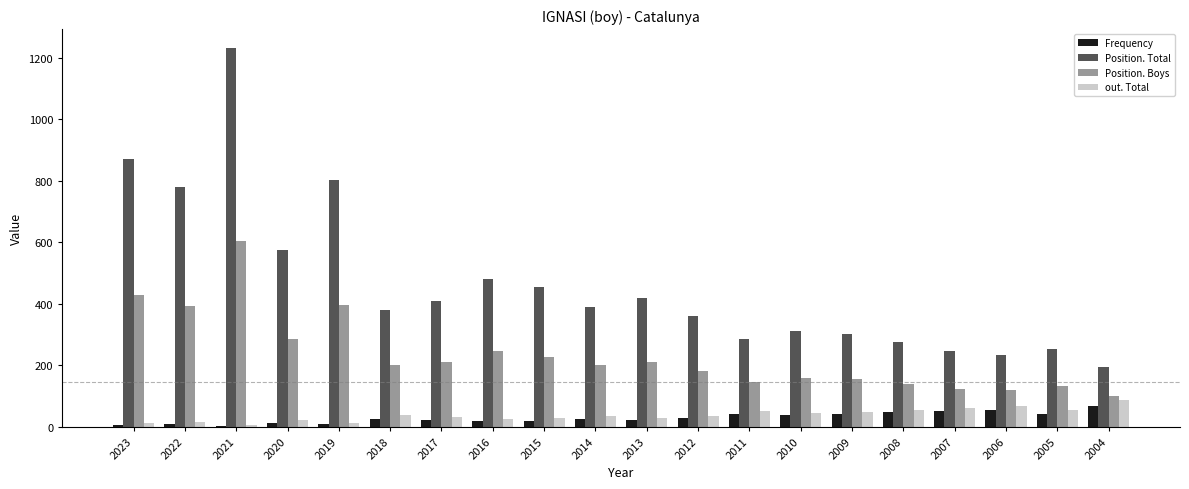

How many data points in Frequency are less than 24?

9